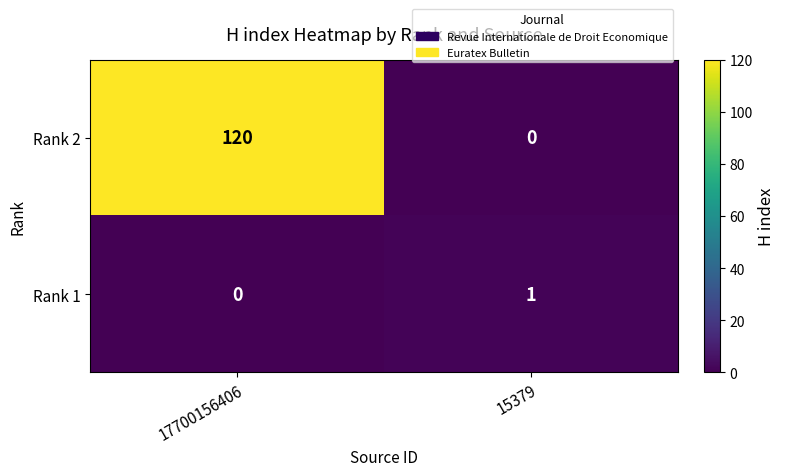

What is the average value of the Rank 2 series?

60